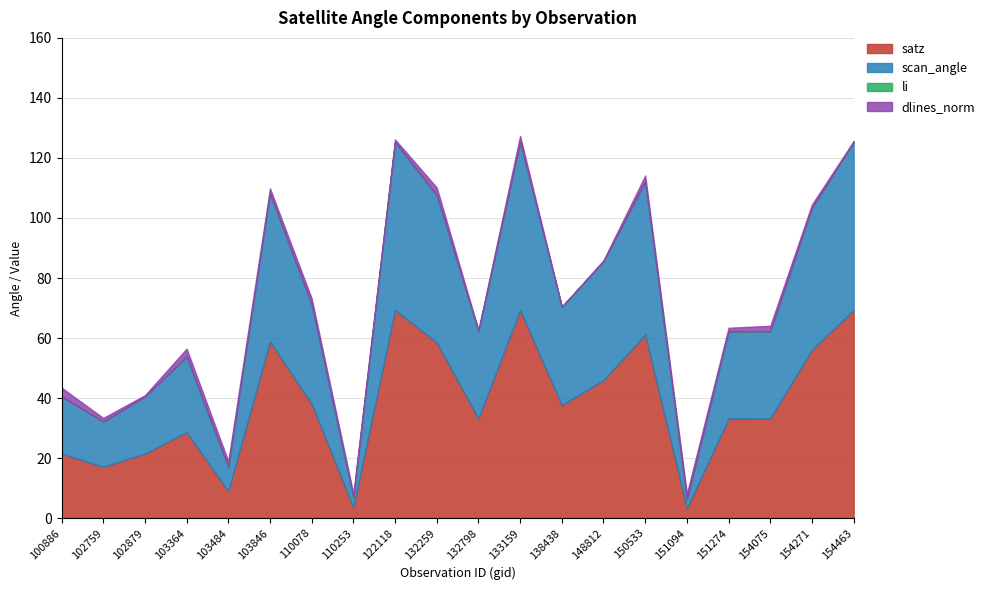

True or false: dlines_norm has more than 1 points higher than both neighbors.

True